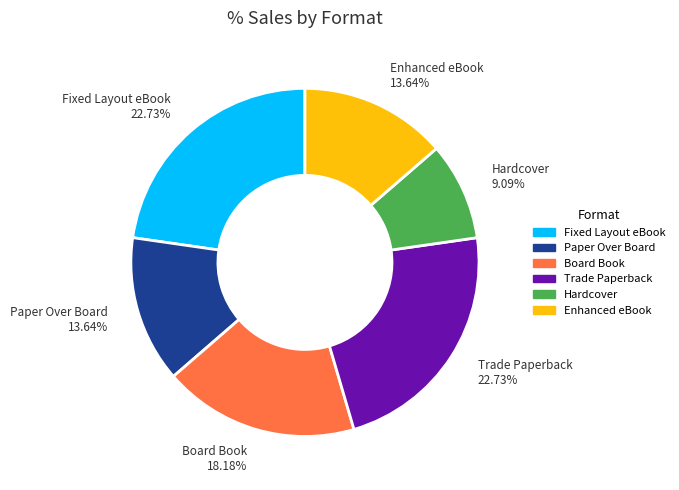

The Fixed Layout eBook slice represents 23% of the pie. True or false?

True